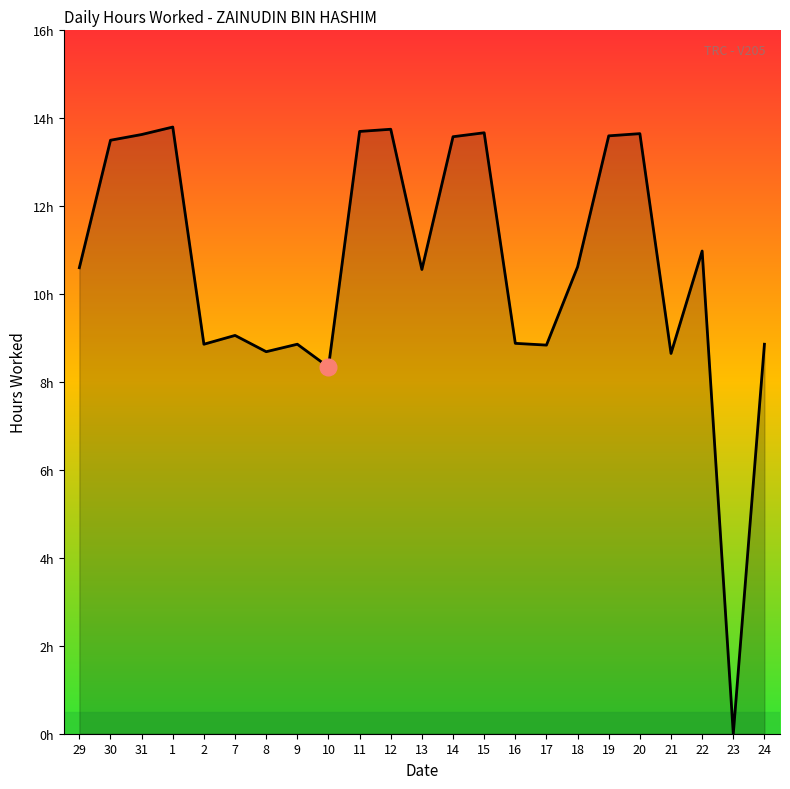

Reading right to left, what are all the values shown in this chart?

8.9	0.0	11.0	8.7	13.7	13.6	10.6	8.8	8.9	13.7	13.6	10.6	13.8	13.7	8.3	8.9	8.7	9.1	8.9	13.8	13.6	13.5	10.6